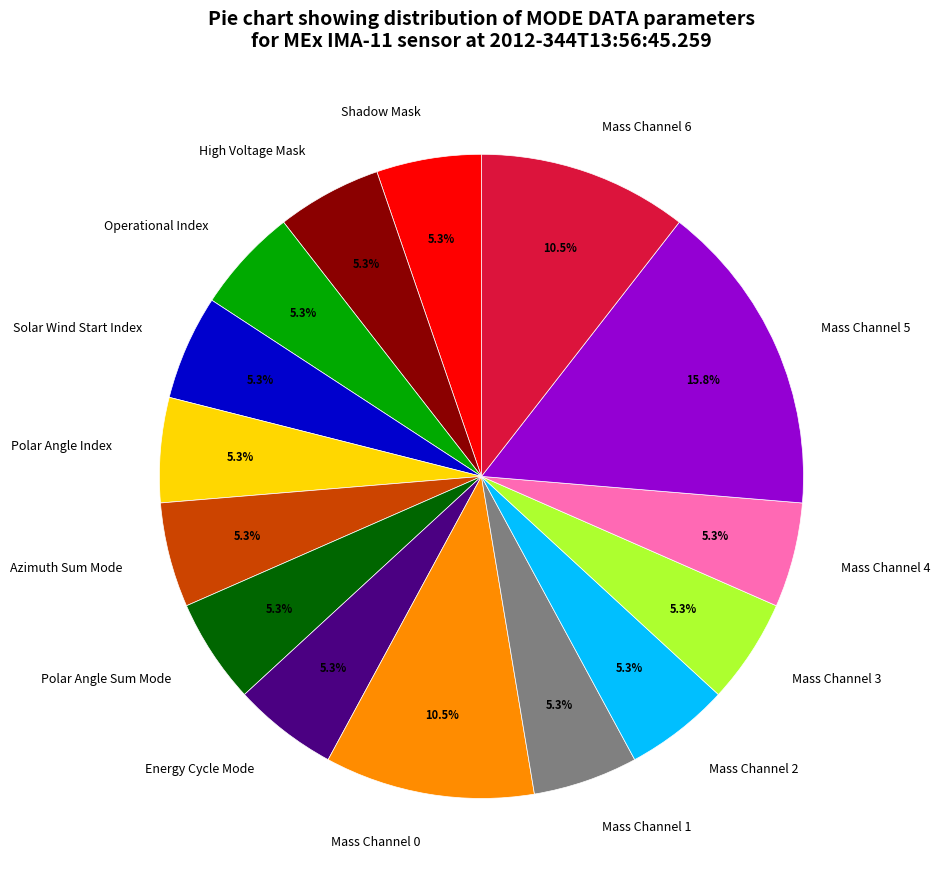

To the nearest percent, what portion does Energy Cycle Mode represent?

5%